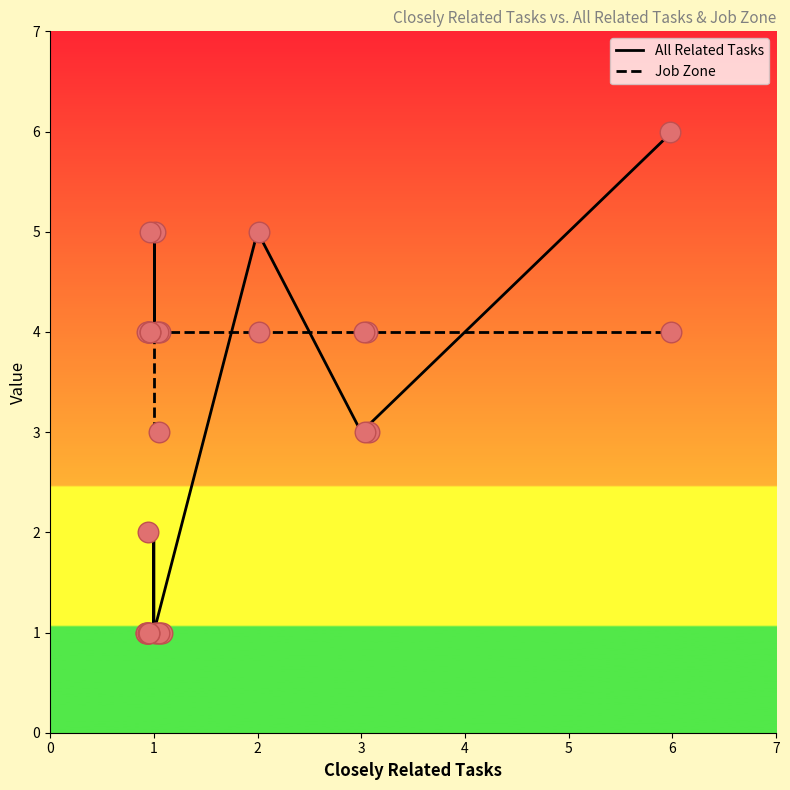

Which series has the widest spread of Y values?

All Related Tasks